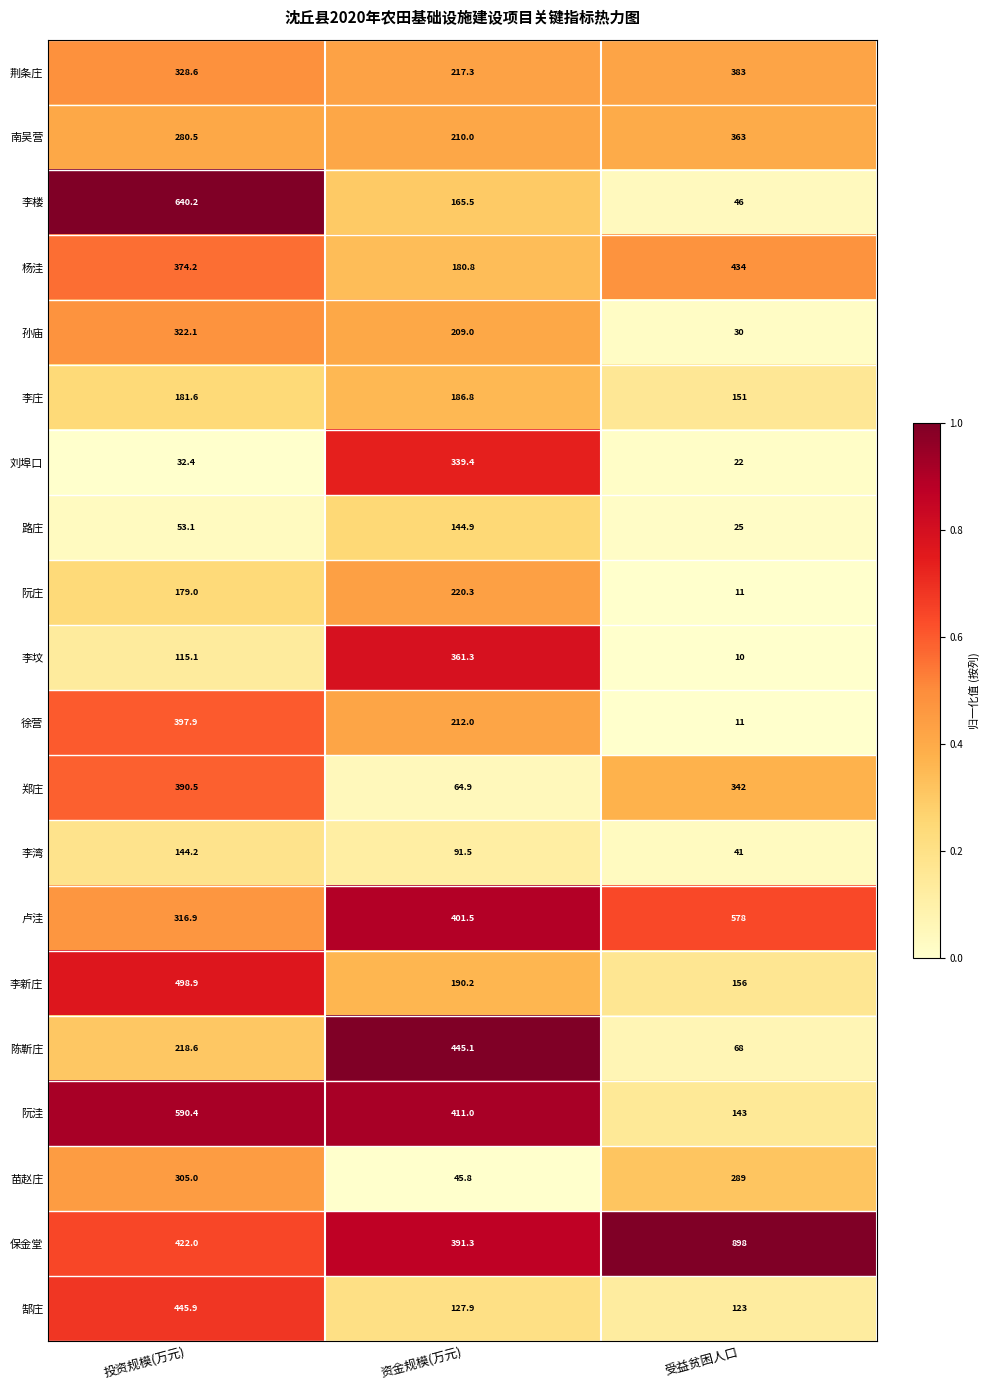

Which series has the largest range (max minus min)?

李楼